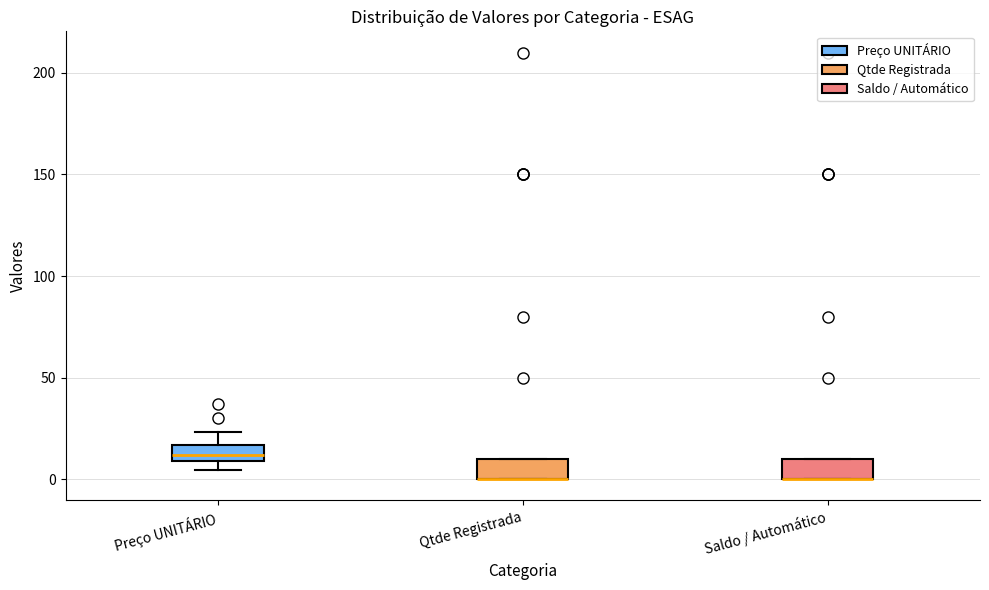

Reading left to right, read every box against the y-axis: the position of its median line, the range the box covers, and the ends of its whiskers. The values are not printed on the chart, so give them approximately, as read against the axis.

Preço UNITÁRIO: median 10 (inside the box), box 10 to 15, whiskers 5 to 25
Qtde Registrada: median 0 (drawn on the box's lower edge), box 0 to 10, whiskers 0 to 10
Saldo / Automático: median 0 (drawn on the box's lower edge), box 0 to 10, whiskers 0 to 10